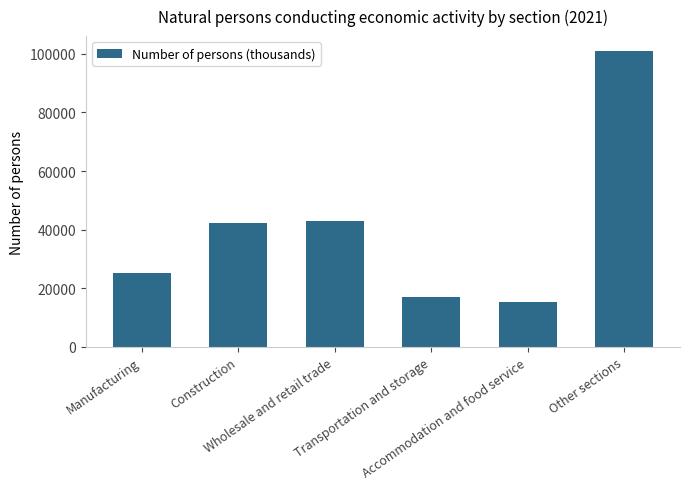

What is the change in value from Manufacturing to Transportation and storage?

-8014